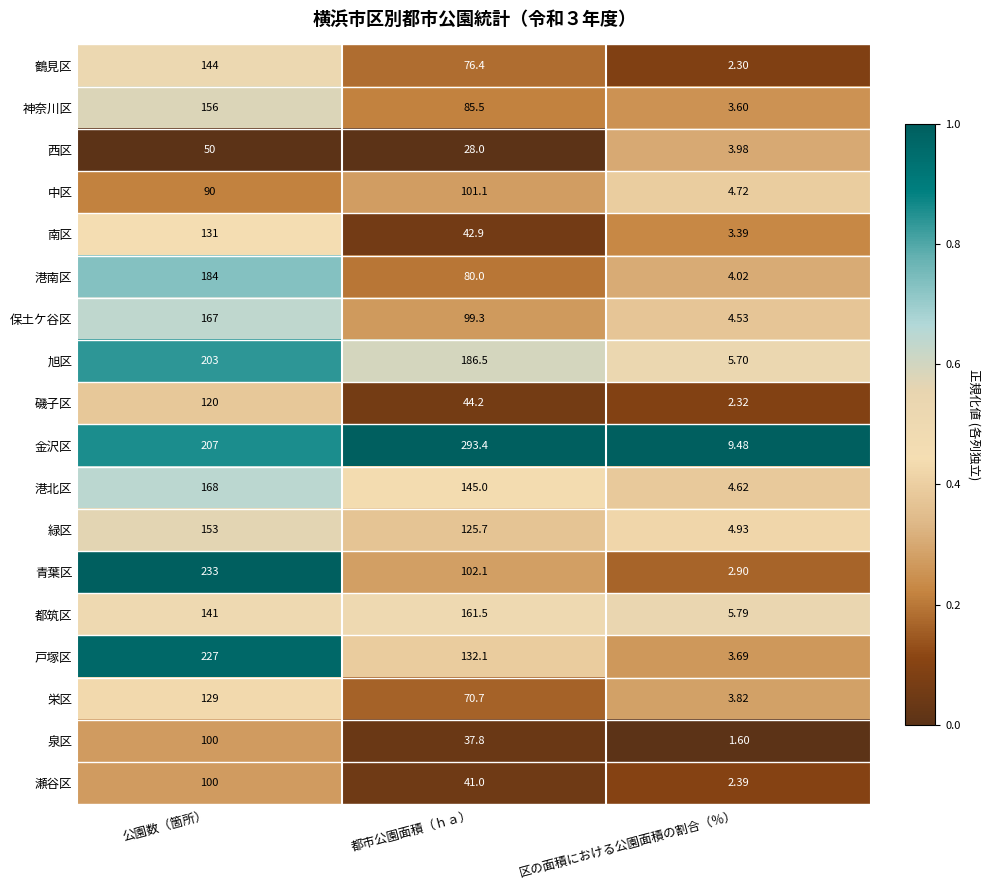

Rank the categories by 泉区 value from highest to lowest.

公園数（箇所）, 都市公園面積（ｈａ）, 区の面積における公園面積の割合（％）